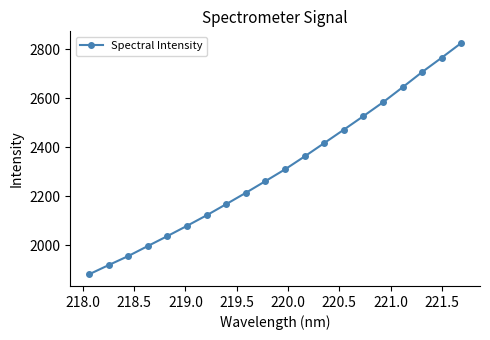

True or false: the data has more than 0 interior local peaks.

False